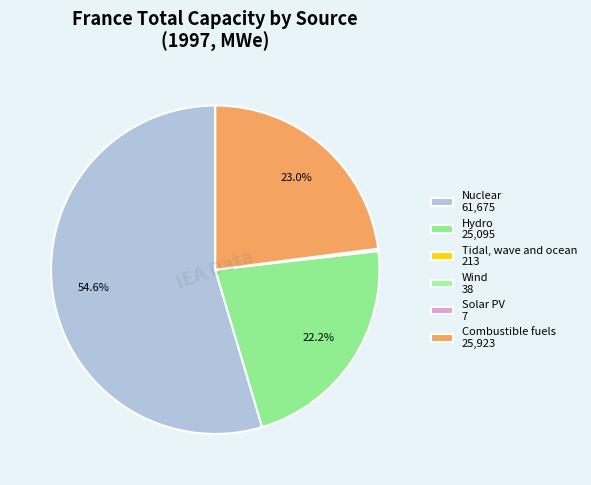

Which slice is the largest?

Nuclear